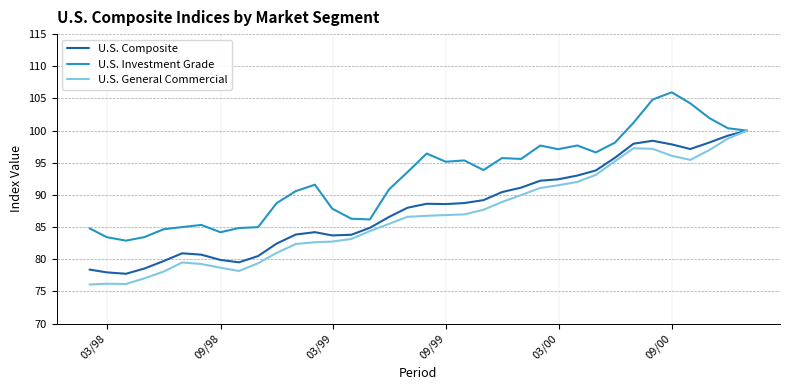

Rank the series by their average value, from highest to lowest.

U.S. Investment Grade, U.S. Composite, U.S. General Commercial